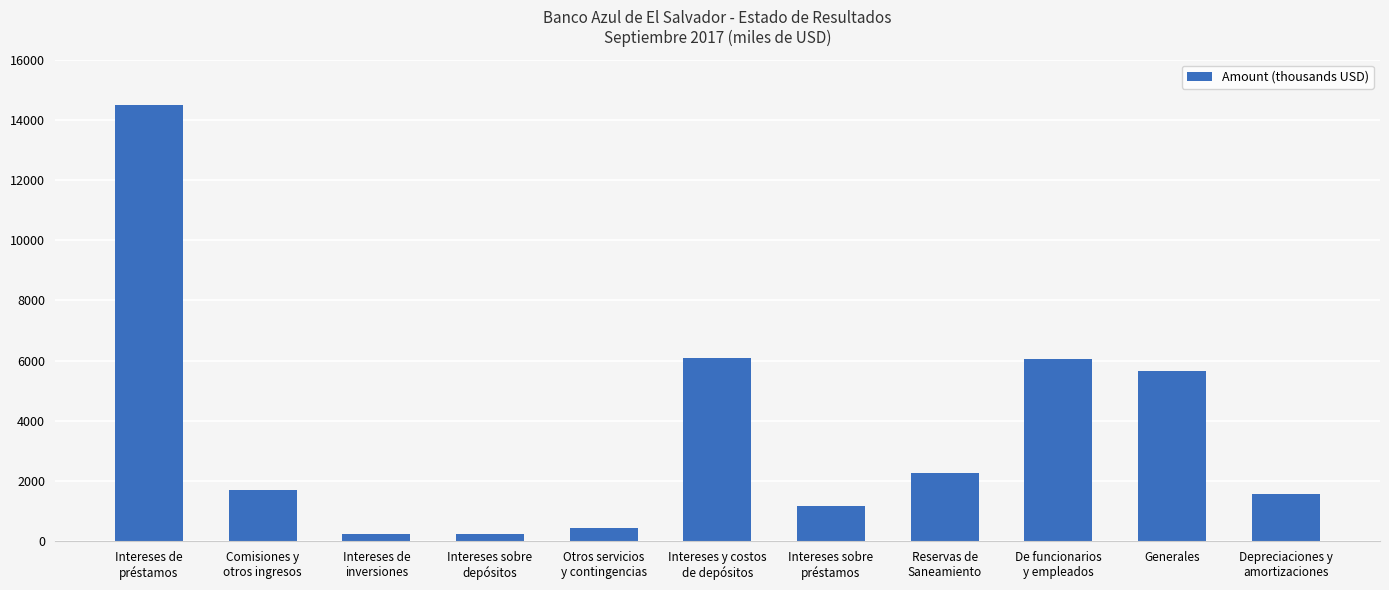

What value does the data have at Reservas de
Saneamiento?

2272.0